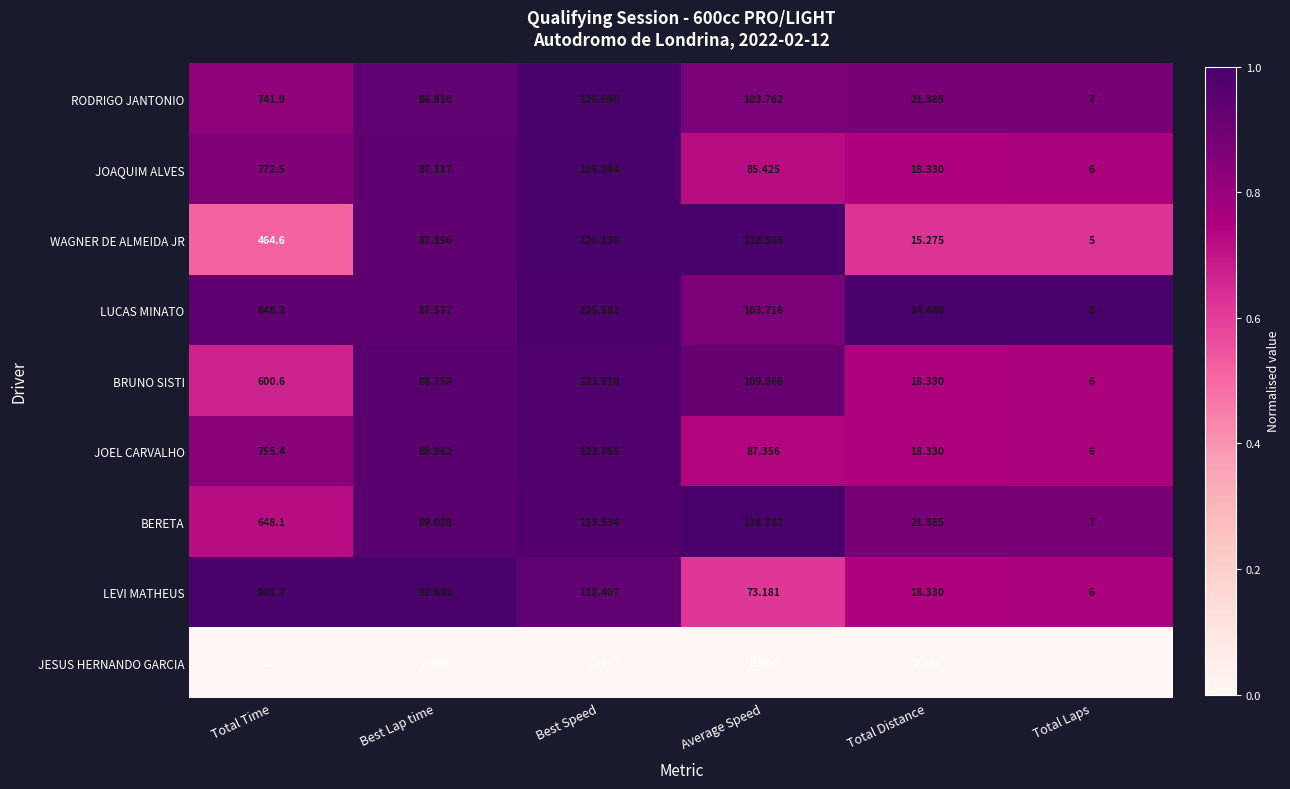

Which series has the largest range (max minus min)?

LEVI MATHEUS